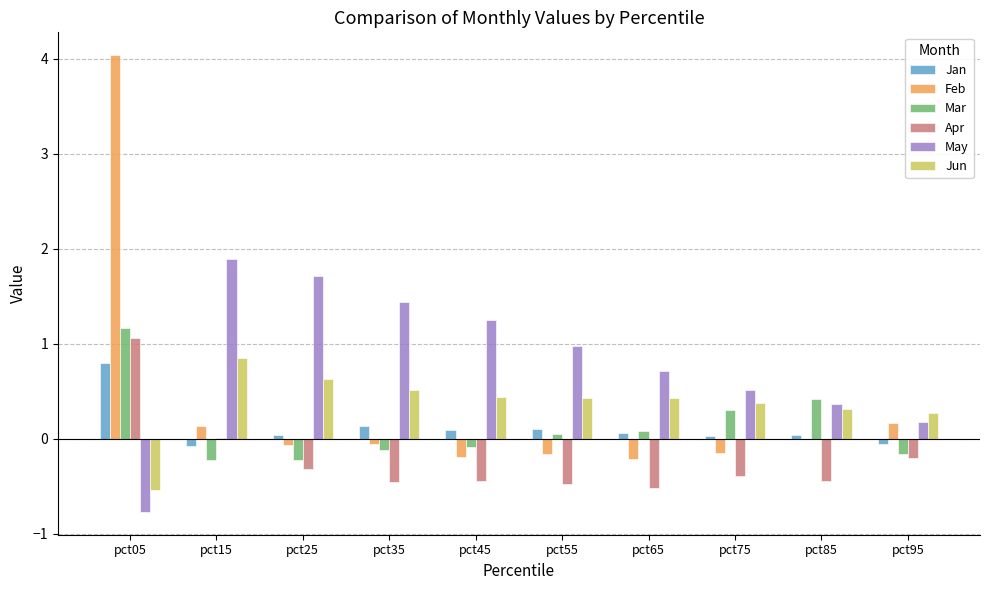

At which category is the sum across all series the highest?

pct05